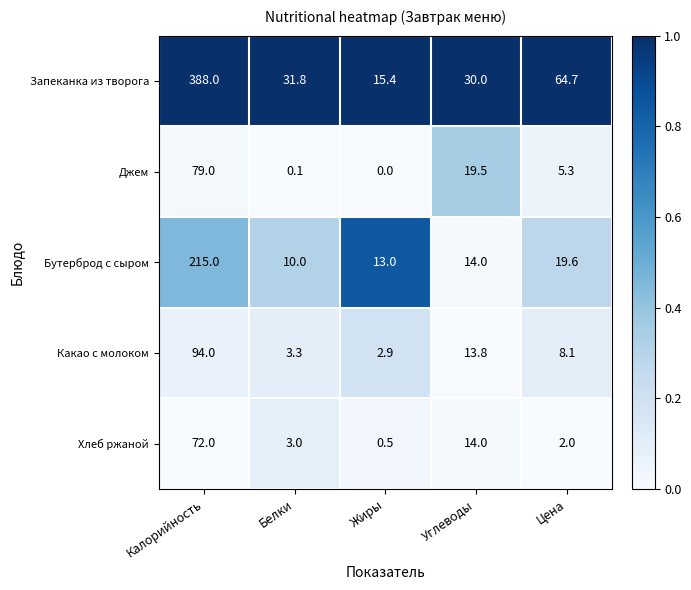

Which series has the largest total across all categories?

Запеканка из творога